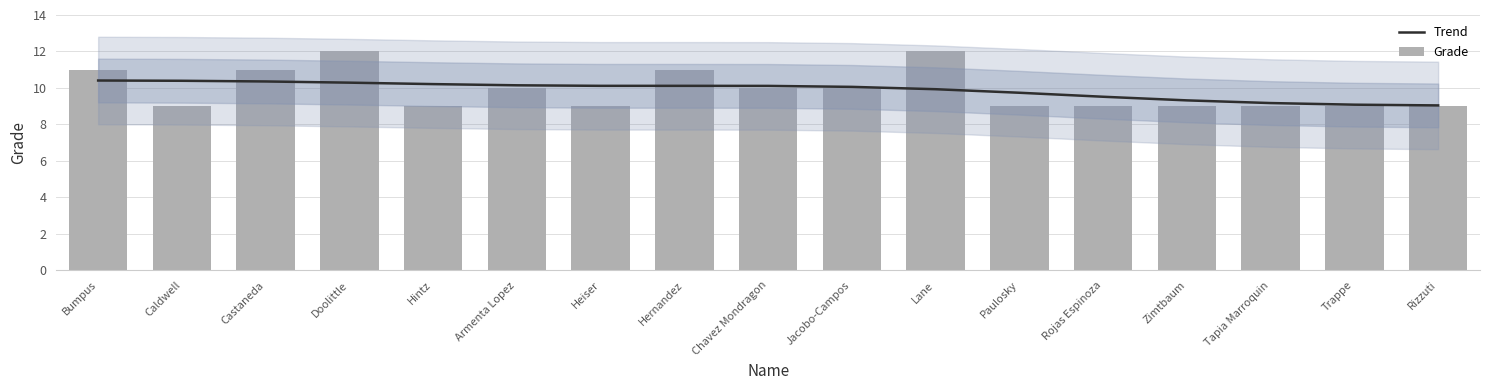

Rank the series by their average value, from highest to lowest.

Grade, Trend